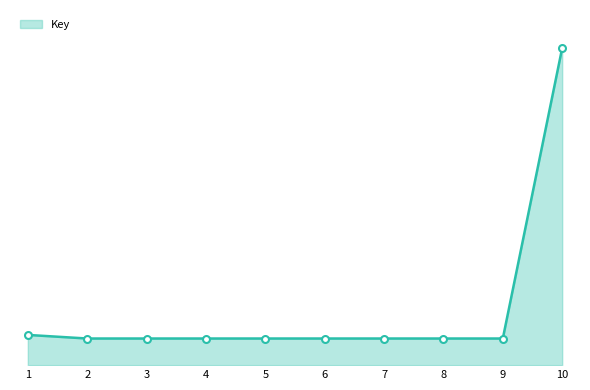

Is this an area chart (filled region under the line)?

Yes